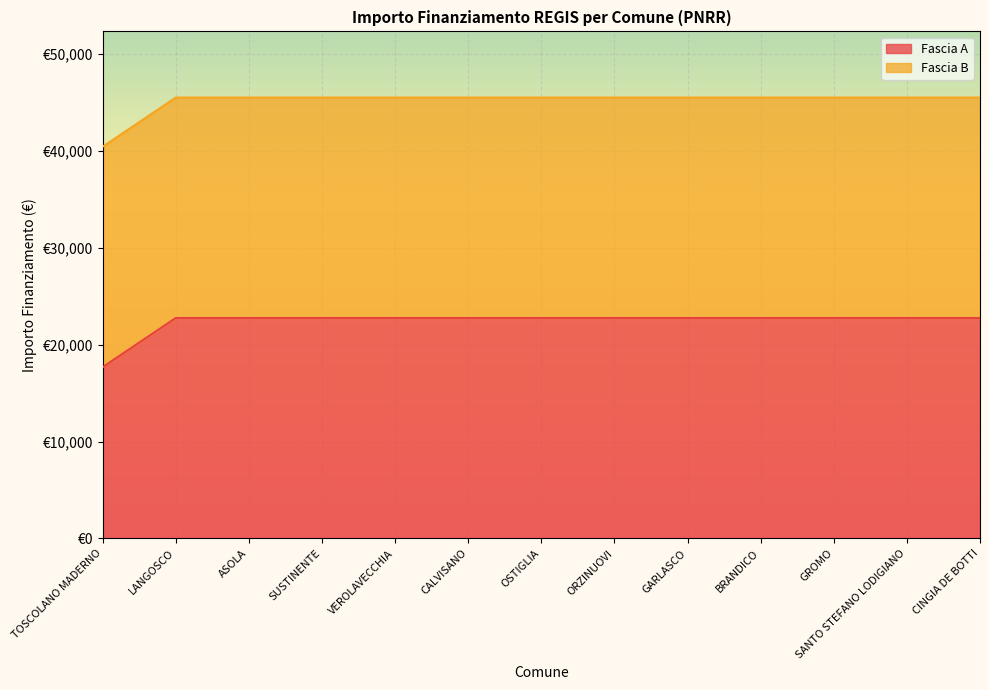

What is the value of the 7th point from the left?

22750.0